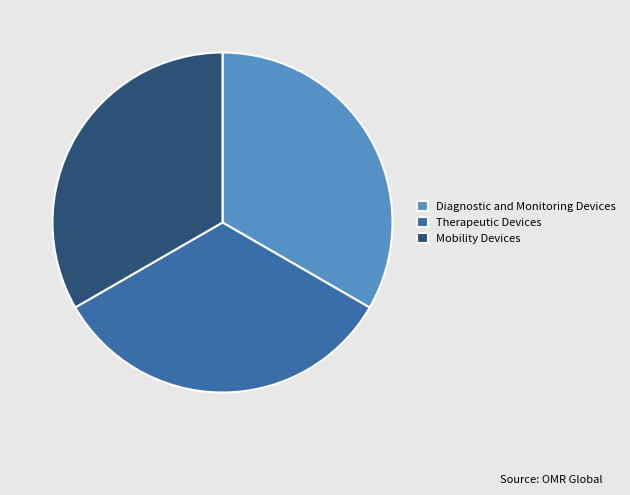

True or false: Mobility Devices accounts for 22% of the total.

False